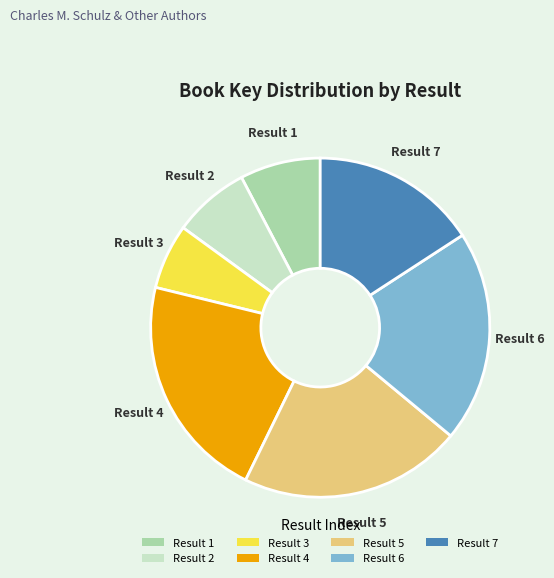

Is it true that Result 4 is 16% of the pie?

False